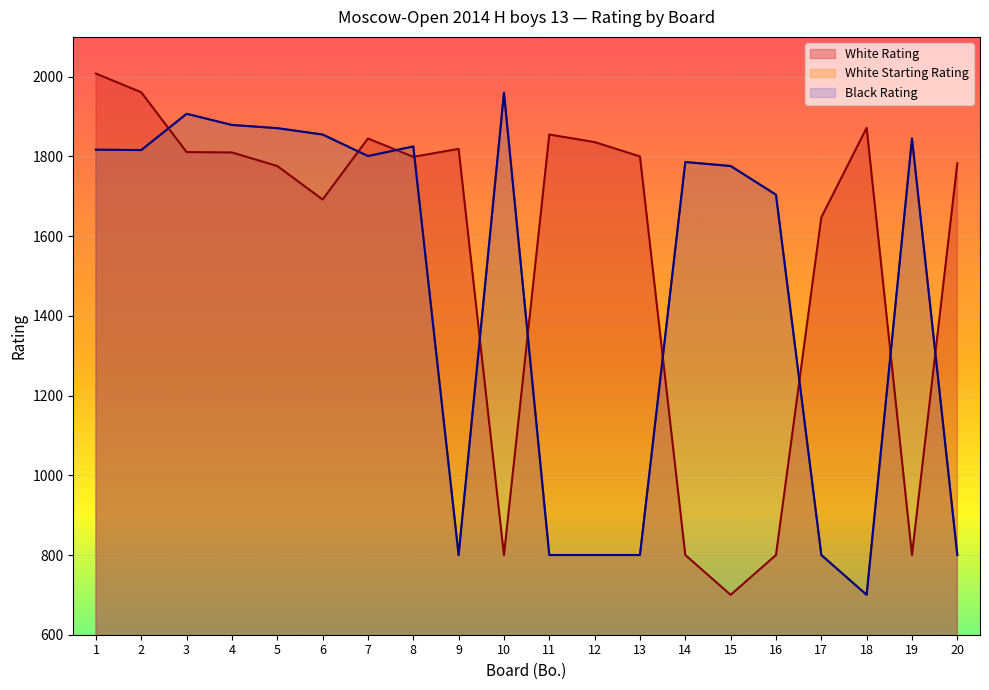

Is it true that White Rating equals 1811 at 3?

True